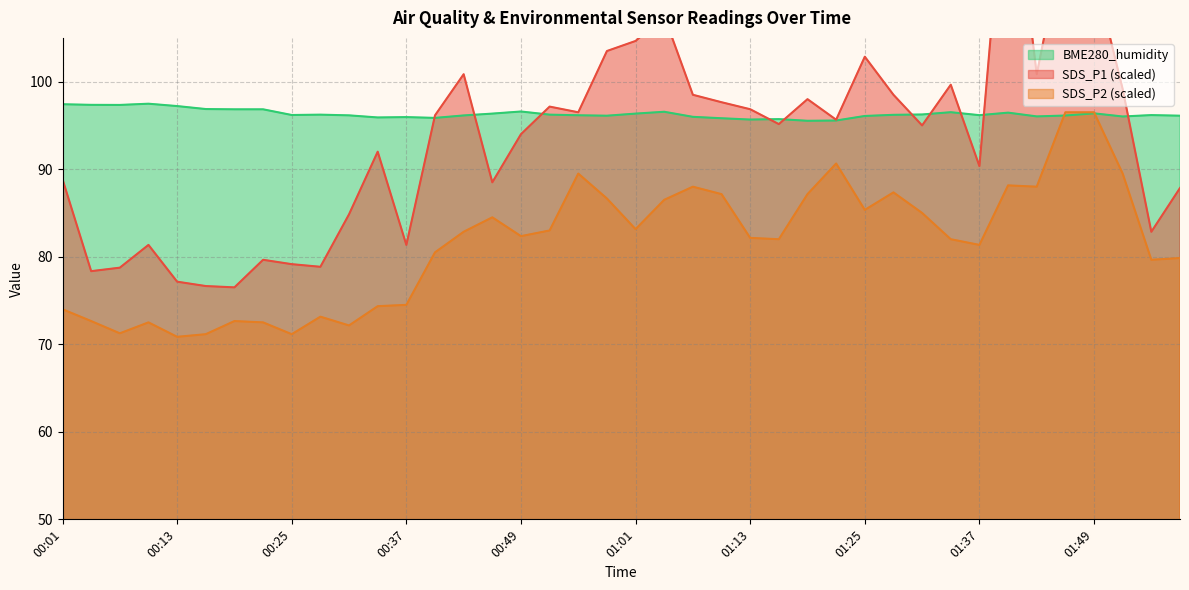

Where is the first local minimum for SDS_P2?

00:07